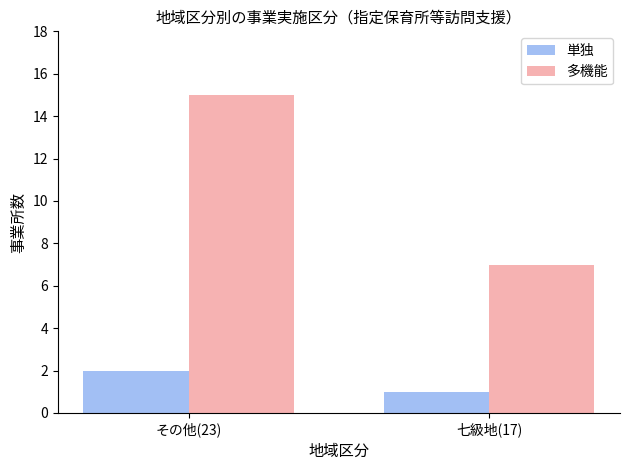

How many categories are shown in the chart?

2